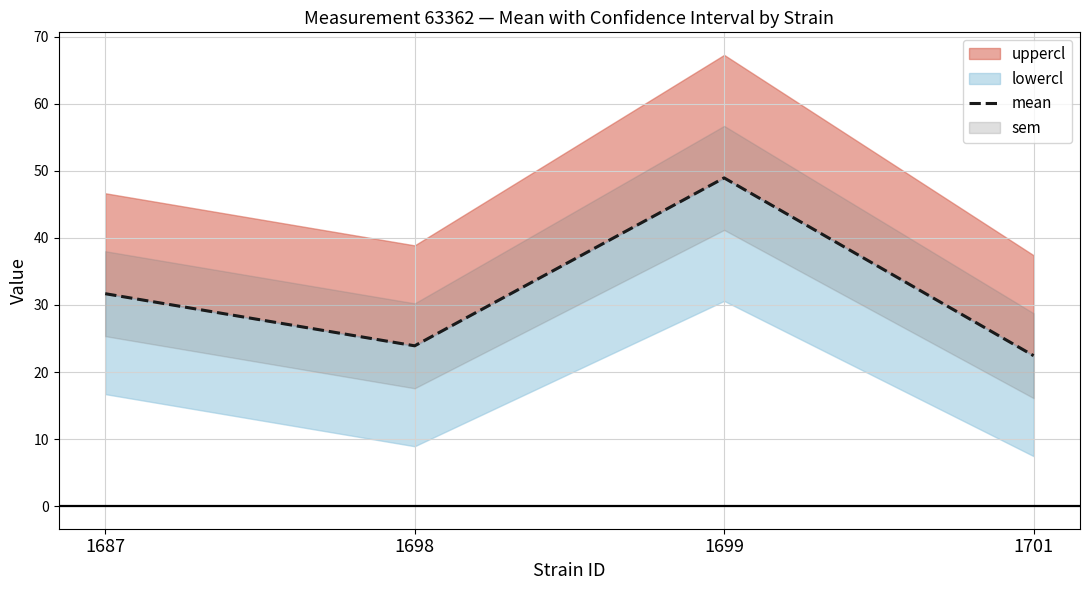

Reading left to right, extract all data points from this chart.

1687=31.7	1698=23.9	1699=48.9	1701=22.4